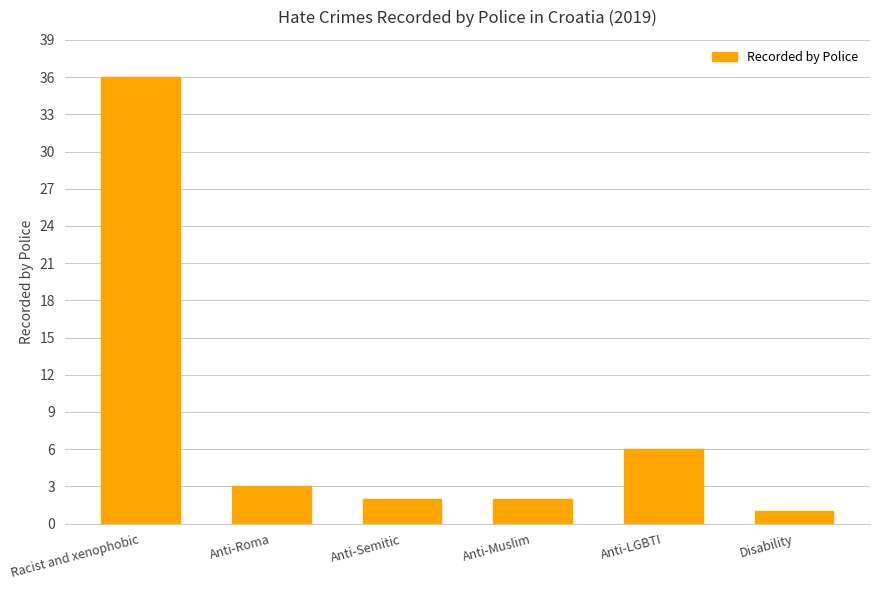

What is the sum of all values?

50